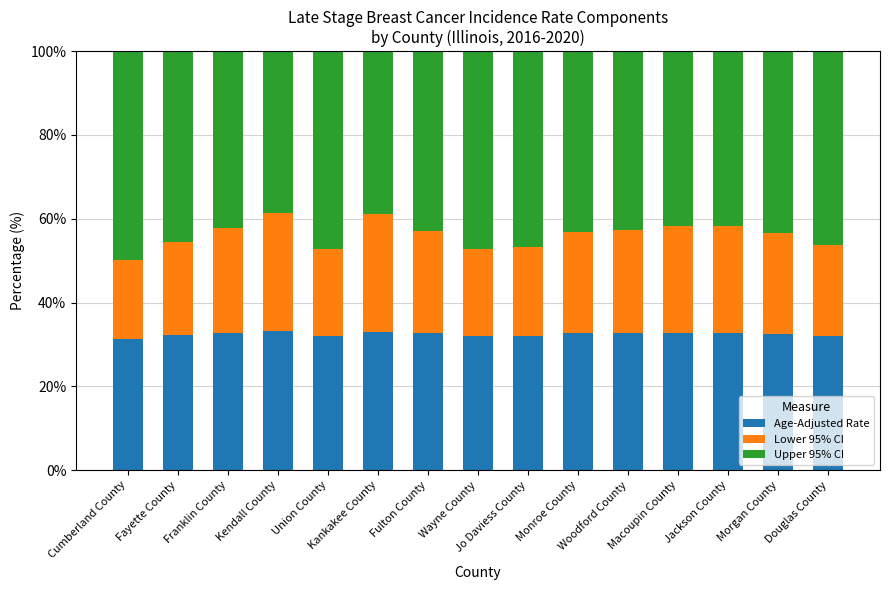

Which series has the largest total across all categories?

Upper 95% CI